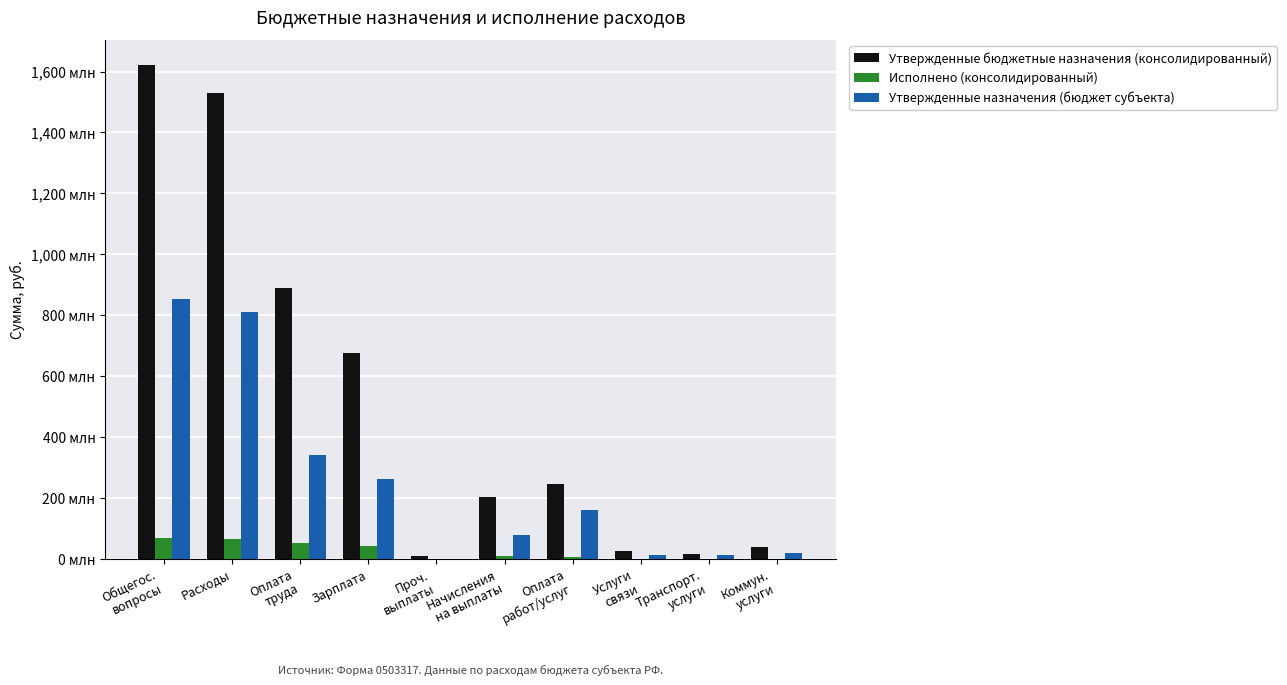

At which label does Утвержденные бюджетные назначения (консолидированный) first exceed 246?

Общегос.
вопросы